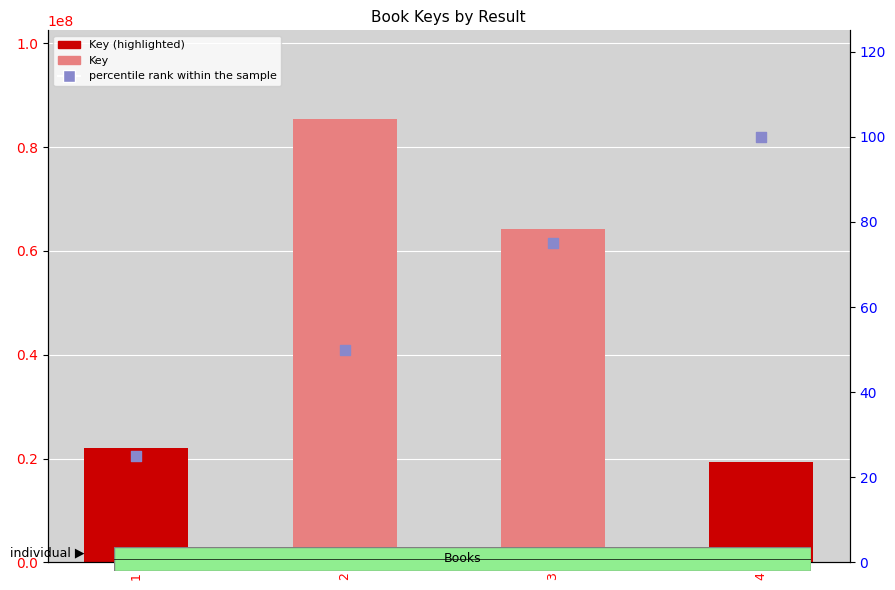

What are all the series names shown in the legend?

Key, percentile rank within the sample